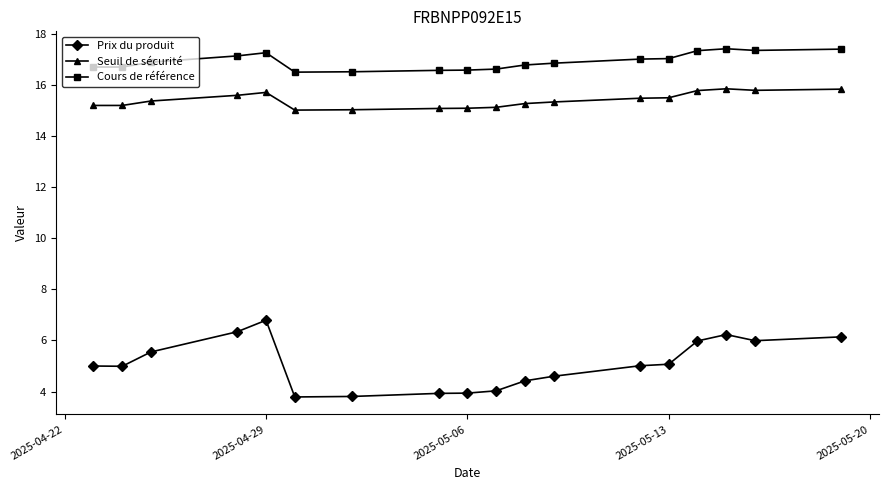

What is the difference between the maximum and second lowest values in the Cours de référence series?

0.9